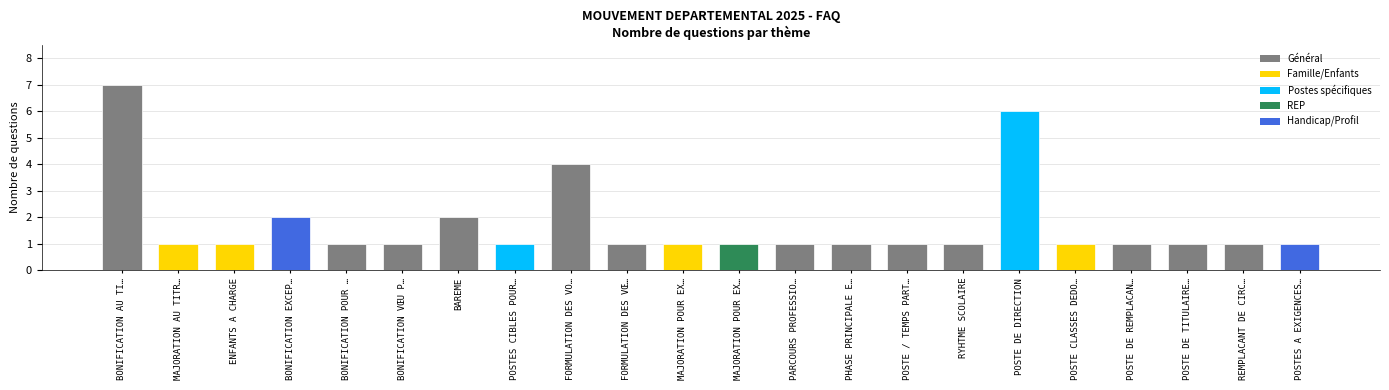

Reading right to left, what are all the values shown in this chart?

1	1	1	1	1	6	1	1	1	1	1	1	1	4	1	2	1	1	2	1	1	7